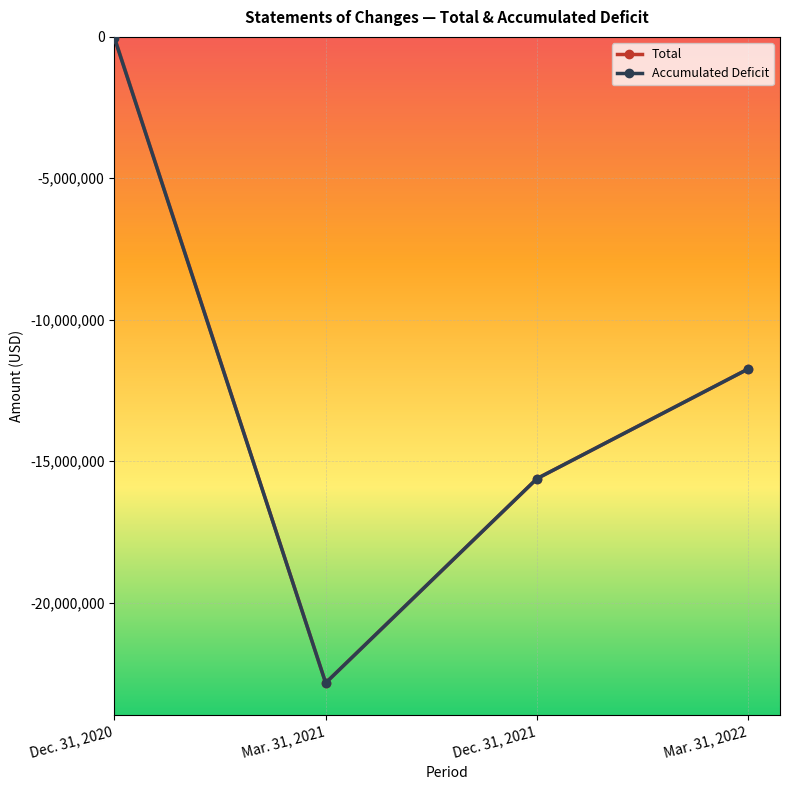

What is the total value across all series at Mar. 31, 2022?

-23477972